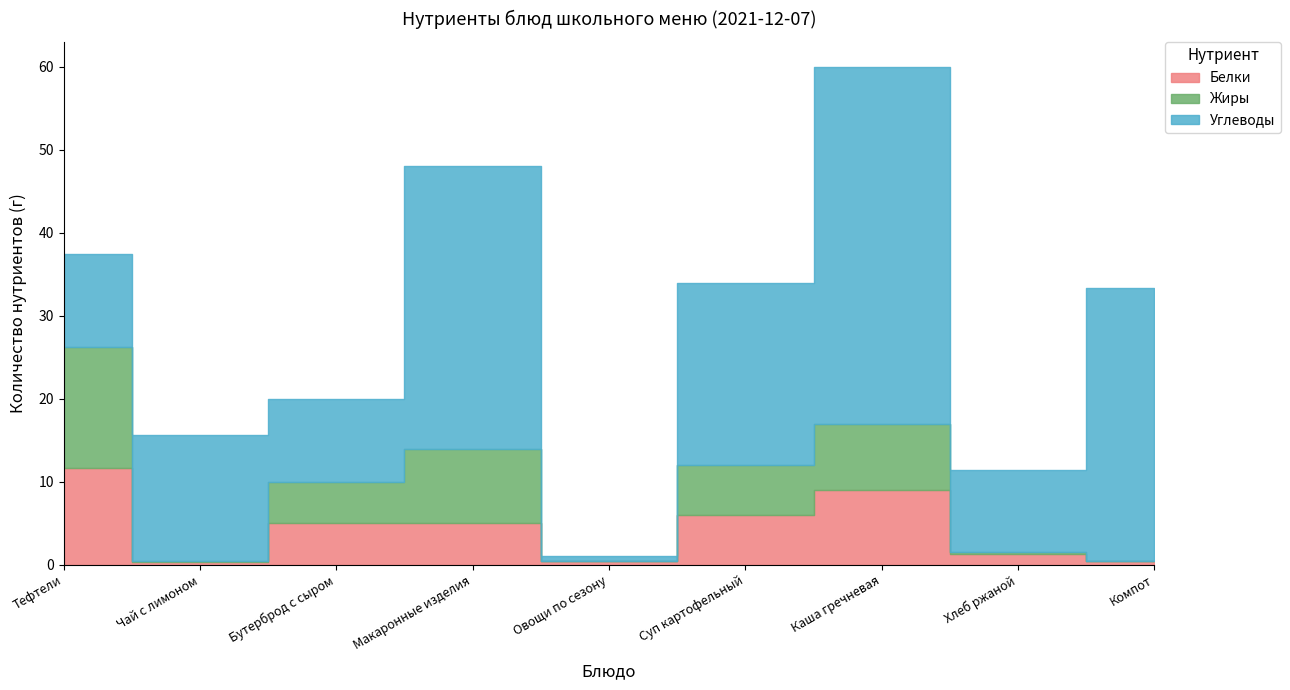

What is the total value across all series at Овощи по сезону?

1.0